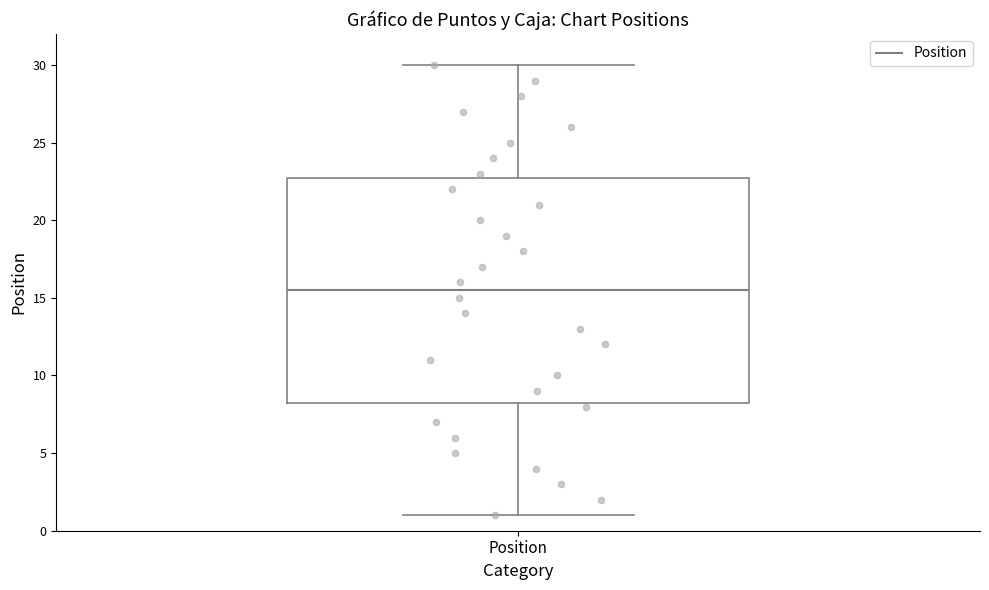

Where is the lower edge of the box for Position on the y-axis? The values are not printed on the chart, so give them approximately, as read against the axis.

8.5